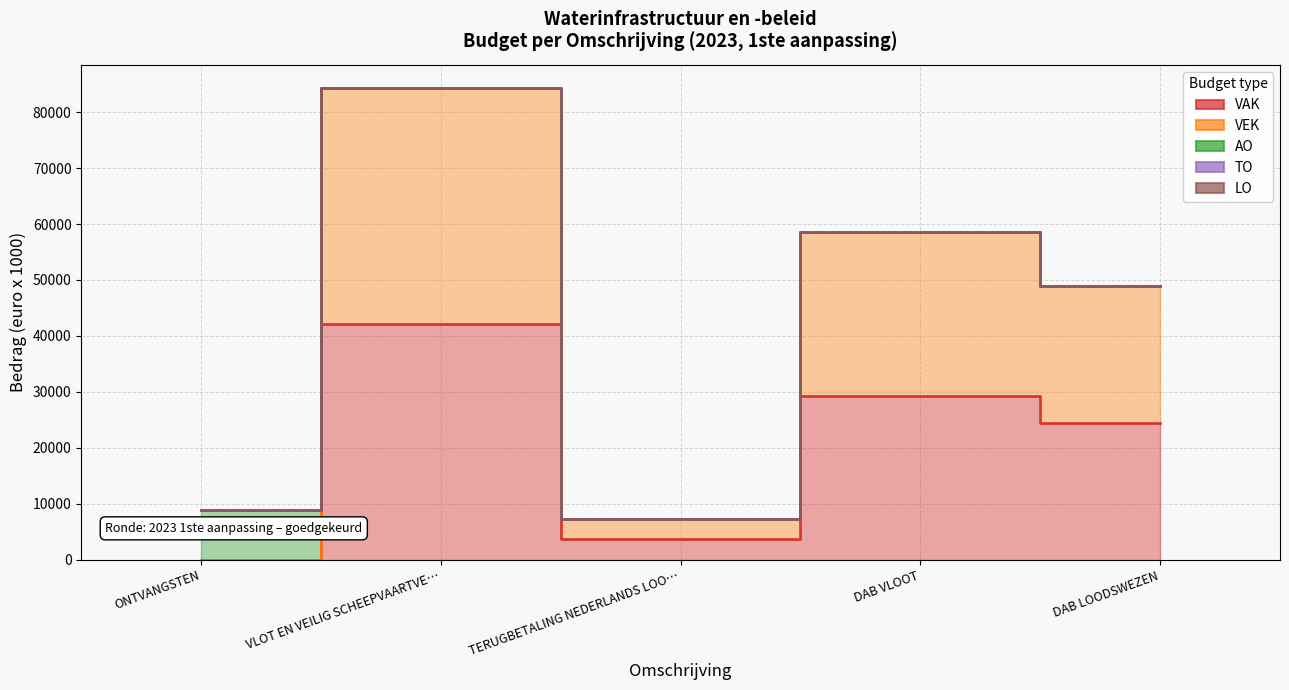

Where is VAK nearest to the value 21066?

DAB LOODSWEZEN